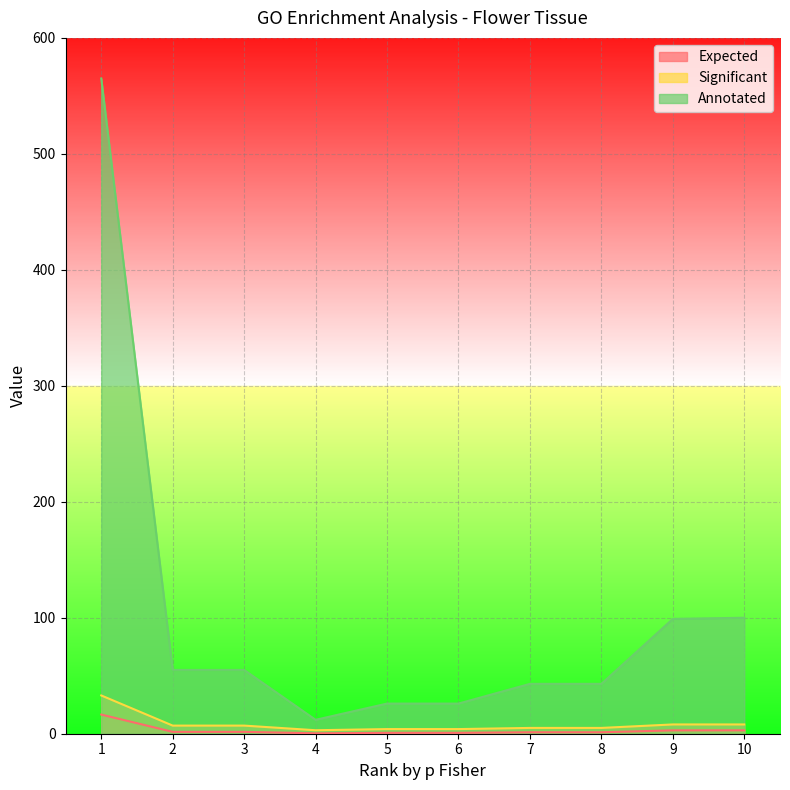

Reading left to right, what are all the values shown in this chart?

Expected: 16.5	1.6	1.6	0.3	0.8	0.8	1.3	1.3	2.9	2.9
Significant: 33.0	7.0	7.0	3.0	4.0	4.0	5.0	5.0	8.0	8.0
Annotated: 565.0	55.0	55.0	12.0	26.0	26.0	43.0	43.0	99.0	100.0